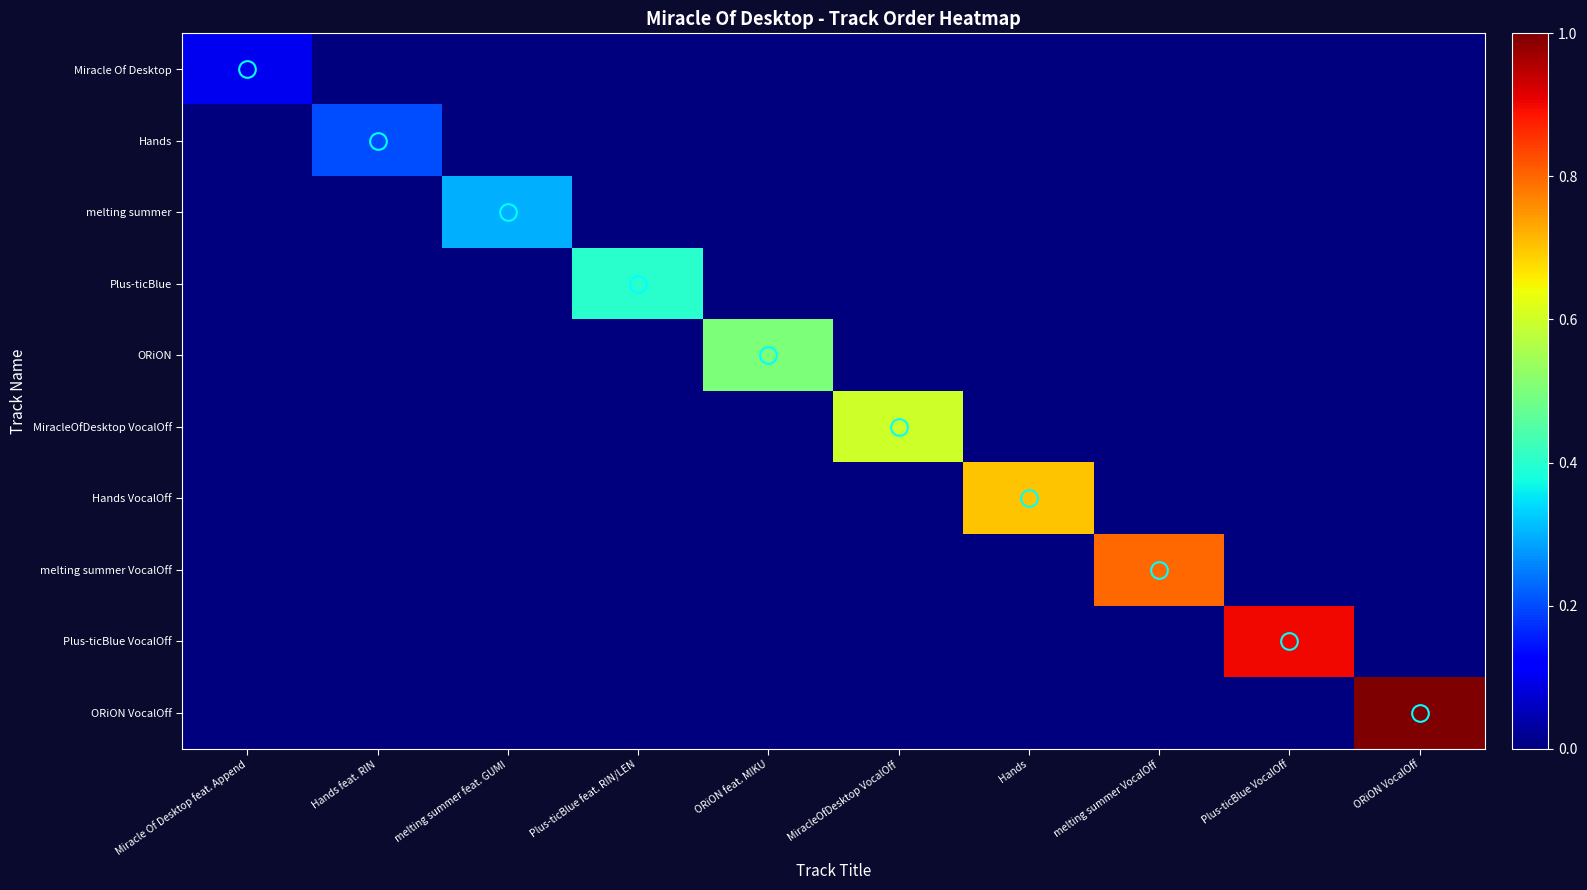

Which series has the largest total across all categories?

ORiON VocalOff